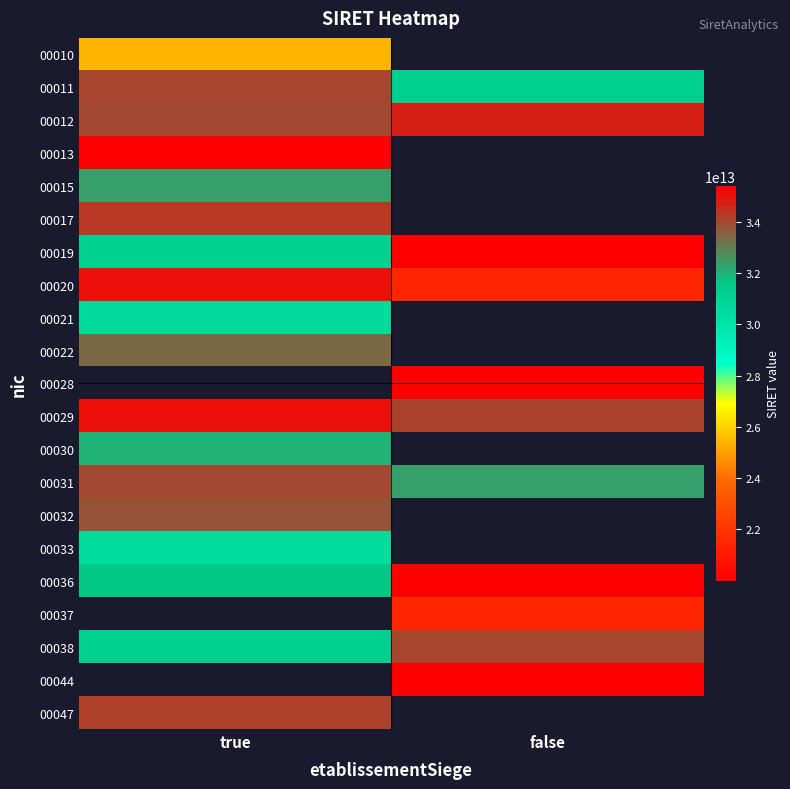

Which has a higher value, false or true?

true